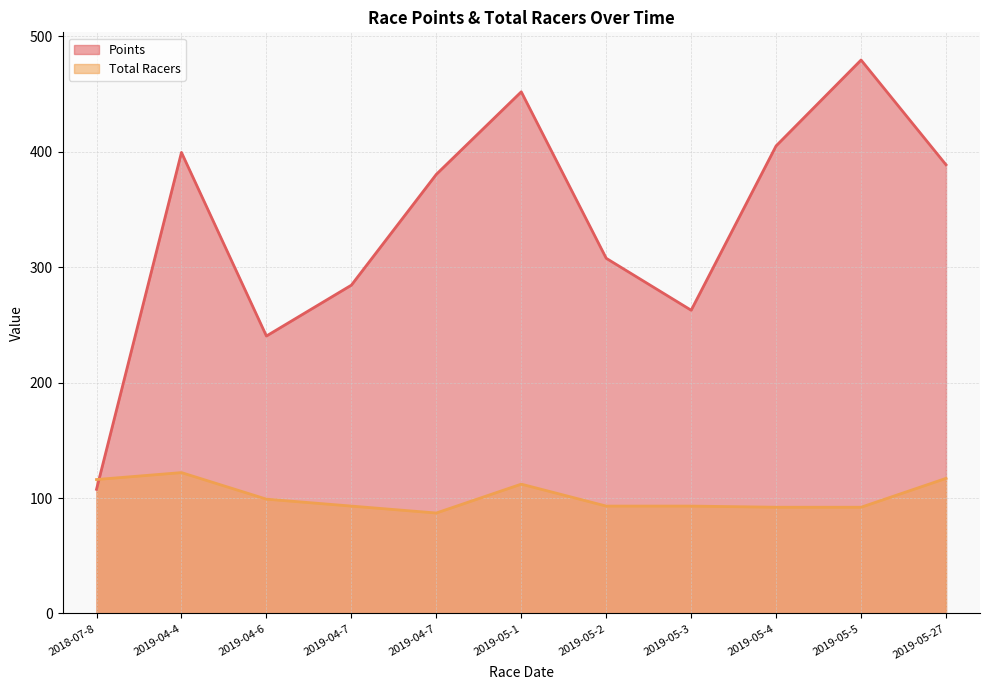

At which category does Points reach its first local valley?

2019-04-6